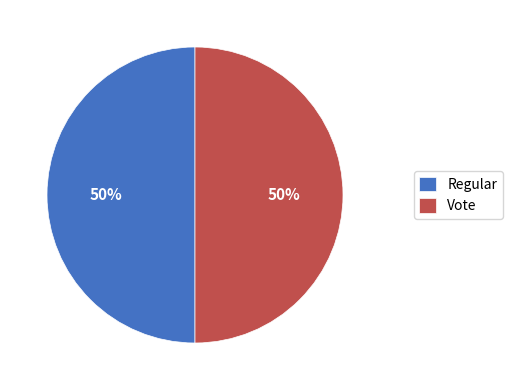

To the nearest percent, what is the combined percentage of Vote and Regular?

100%